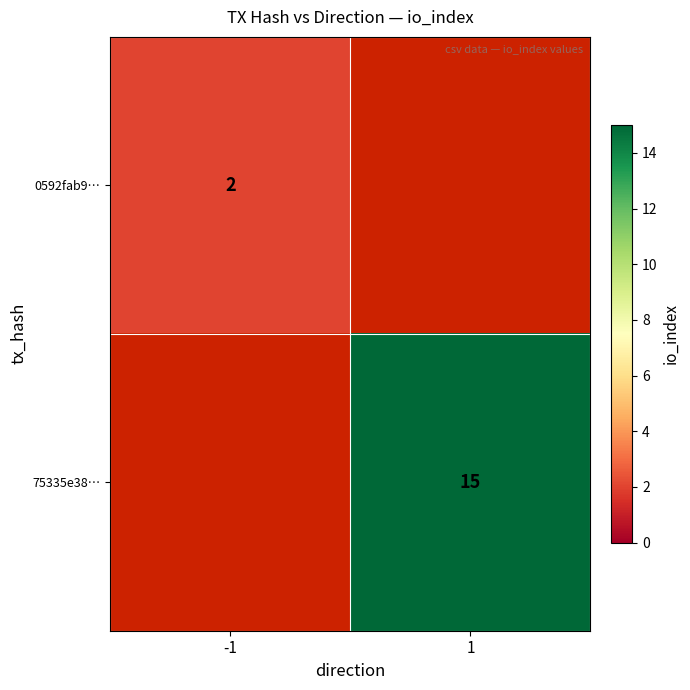

True or false: 0592fab9… has a value of 2 at -1.

True